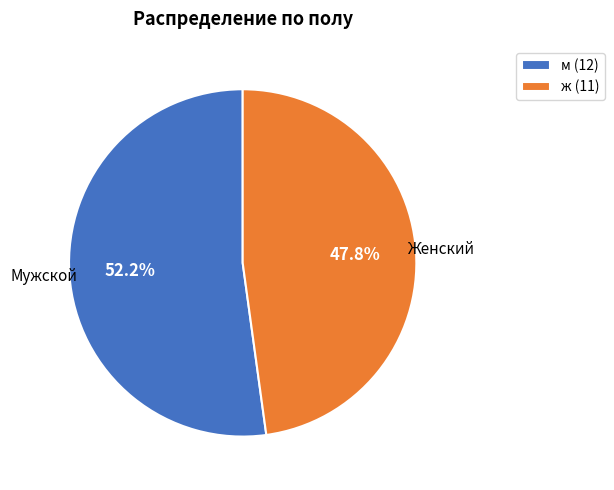

Count the number of slices in the pie.

2